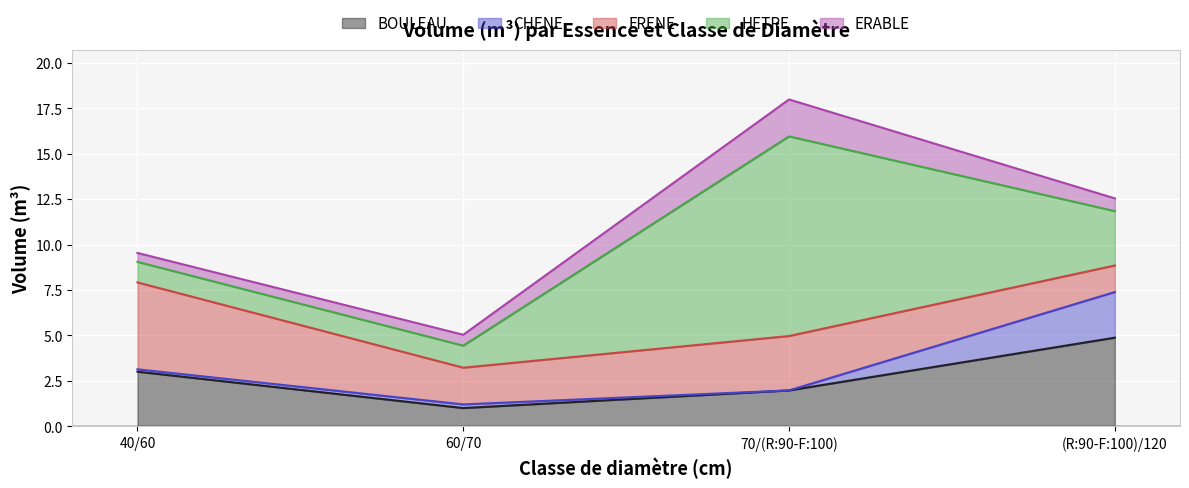

Rank the series at 40/60 from highest to lowest value.

FRENE, BOULEAU, HETRE, ERABLE, CHENE